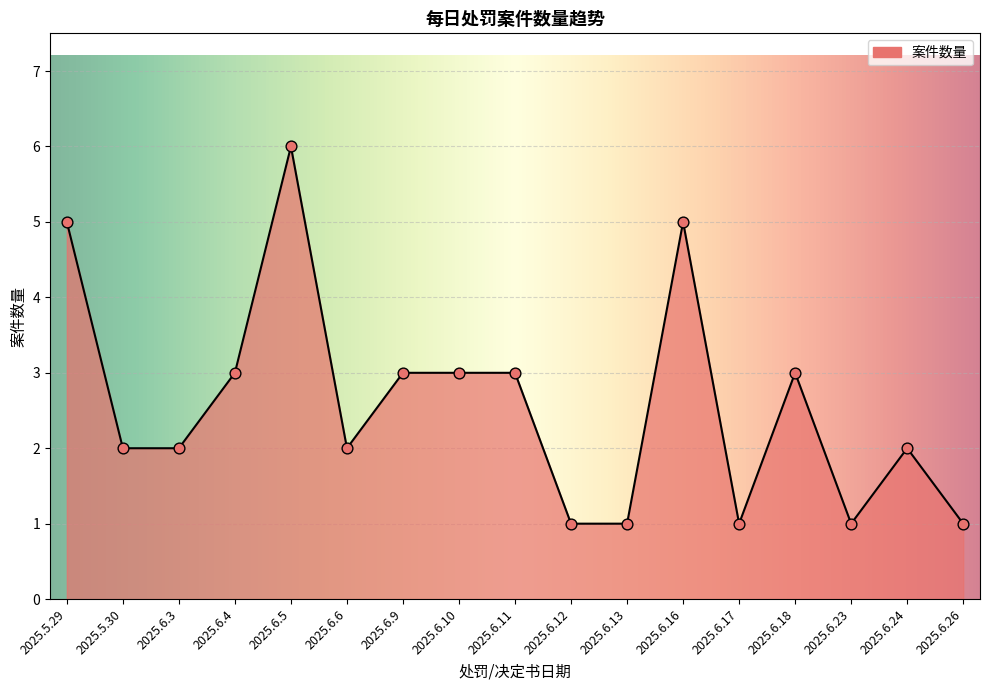

What is the ratio of the value at 2025.6.9 to the value at 2025.6.16?

0.6